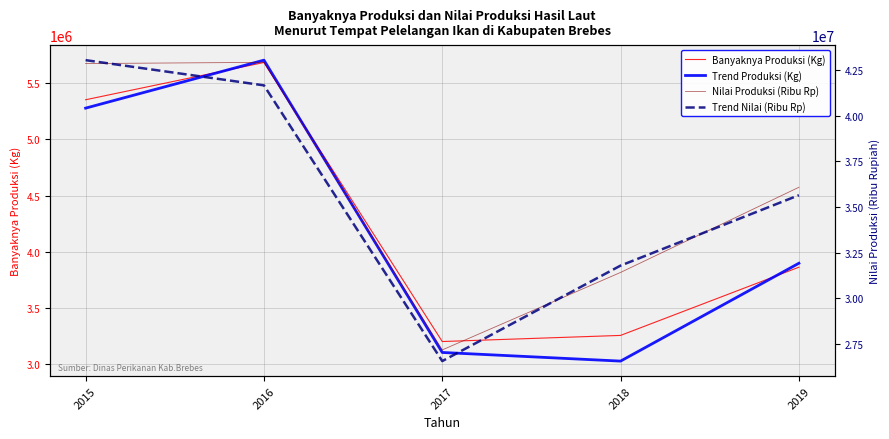

Reading left to right, what are all the values shown in this chart?

Banyaknya Produksi (Kg): 2015=5351457.1	2016=5682905.4	2017=3201461.3	2018=3255868.5	2019=3862478.0
Trend Produksi (Kg): 2015=5276950.0	2016=5703645.0	2017=3104308.0	2018=3027414.0	2019=3897601.0
Nilai Produksi (Ribu Rp): 2015=42871114.4	2016=42939037.3	2017=27160097.8	2018=31410946.5	2019=36083433.0
Trend Nilai (Ribu Rp): 2015=43058424.0	2016=41675667.0	2017=26546150.0	2018=31786526.0	2019=35649385.0